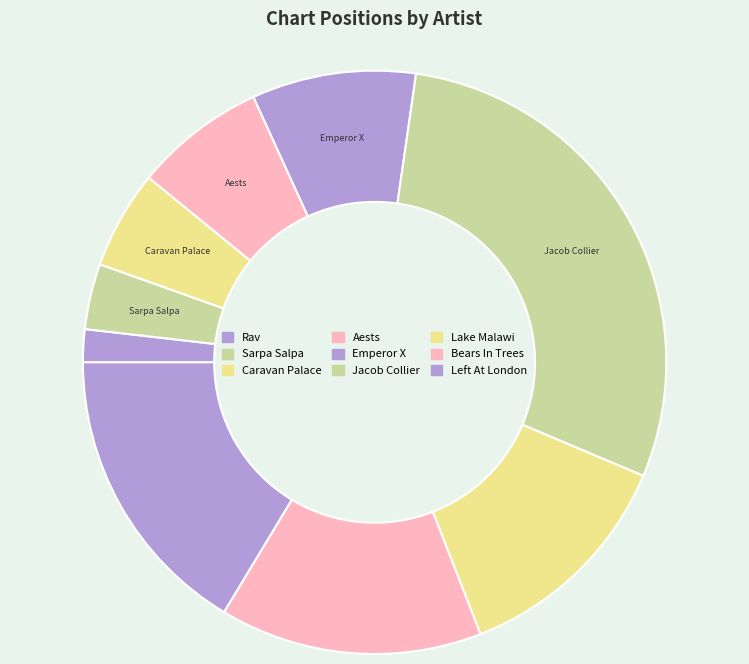

How many slices are in this pie chart?

9